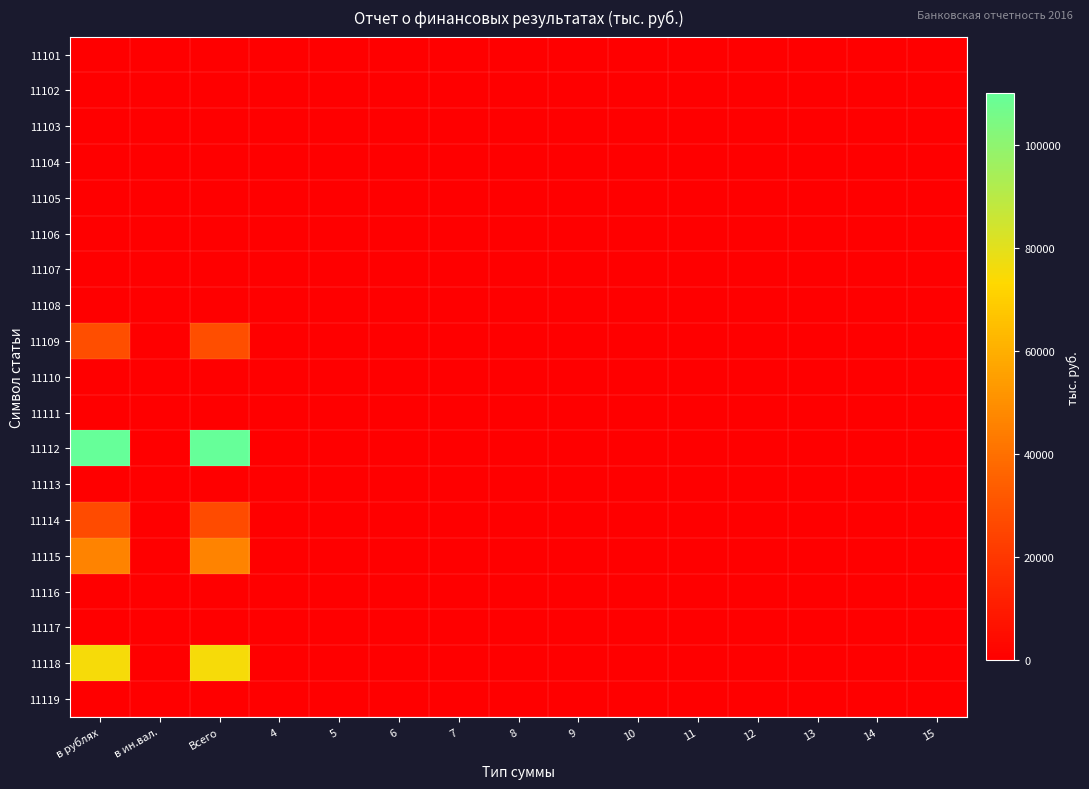

Which has a higher value, Всего or 15?

Всего